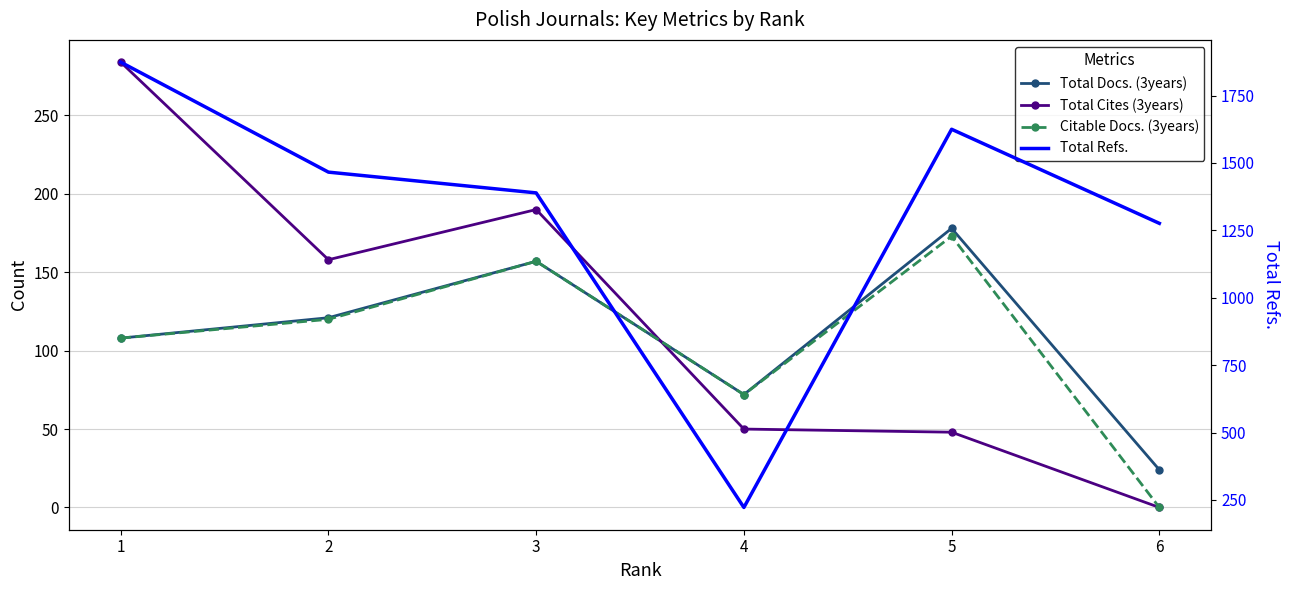

Where is Total Cites (3years) nearest to the value 142?

2